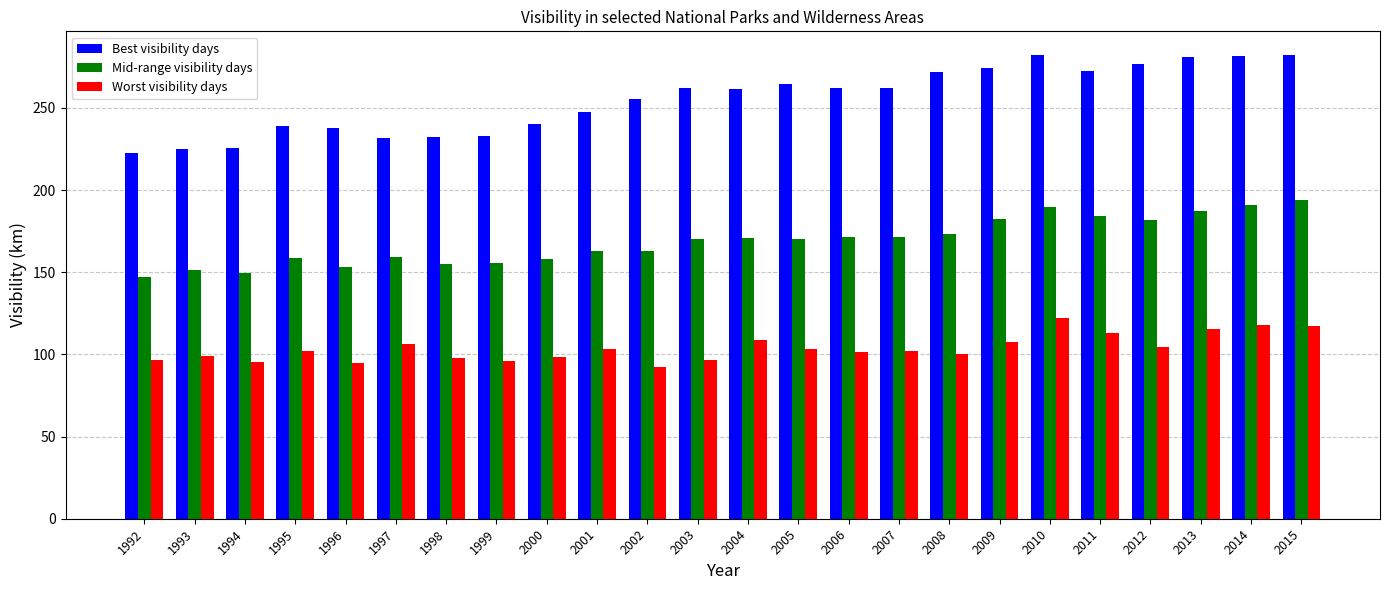

What is the average value of the Best visibility days series?

255.2